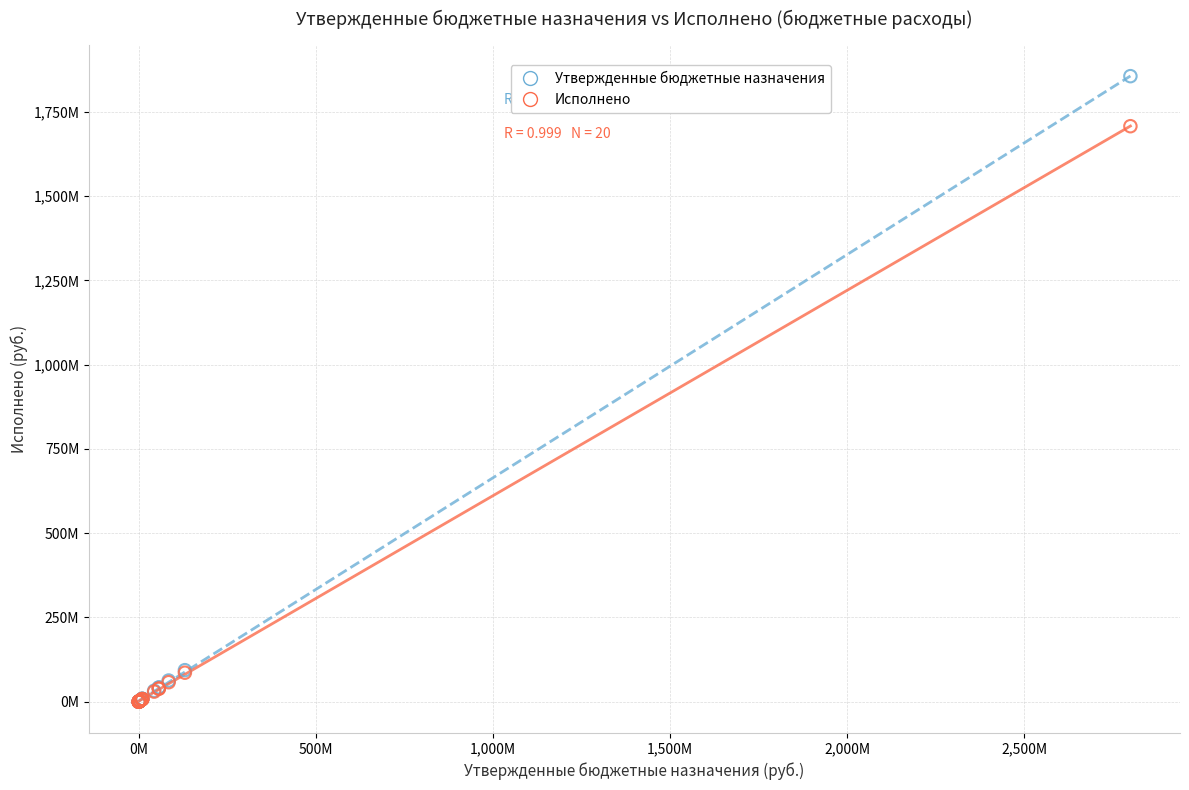

Which series has the largest Y range (max minus min)?

Утвержденные бюджетные назначения